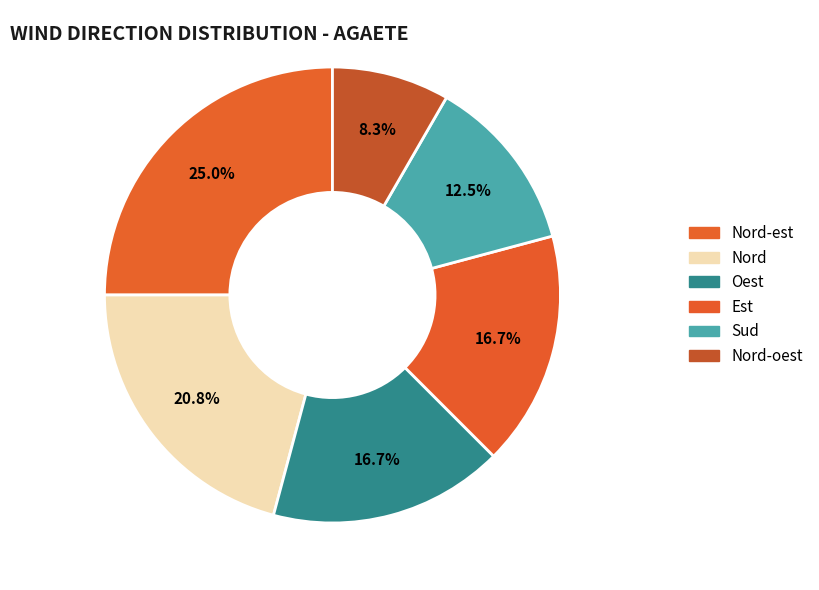

How many segments does this pie chart have?

6